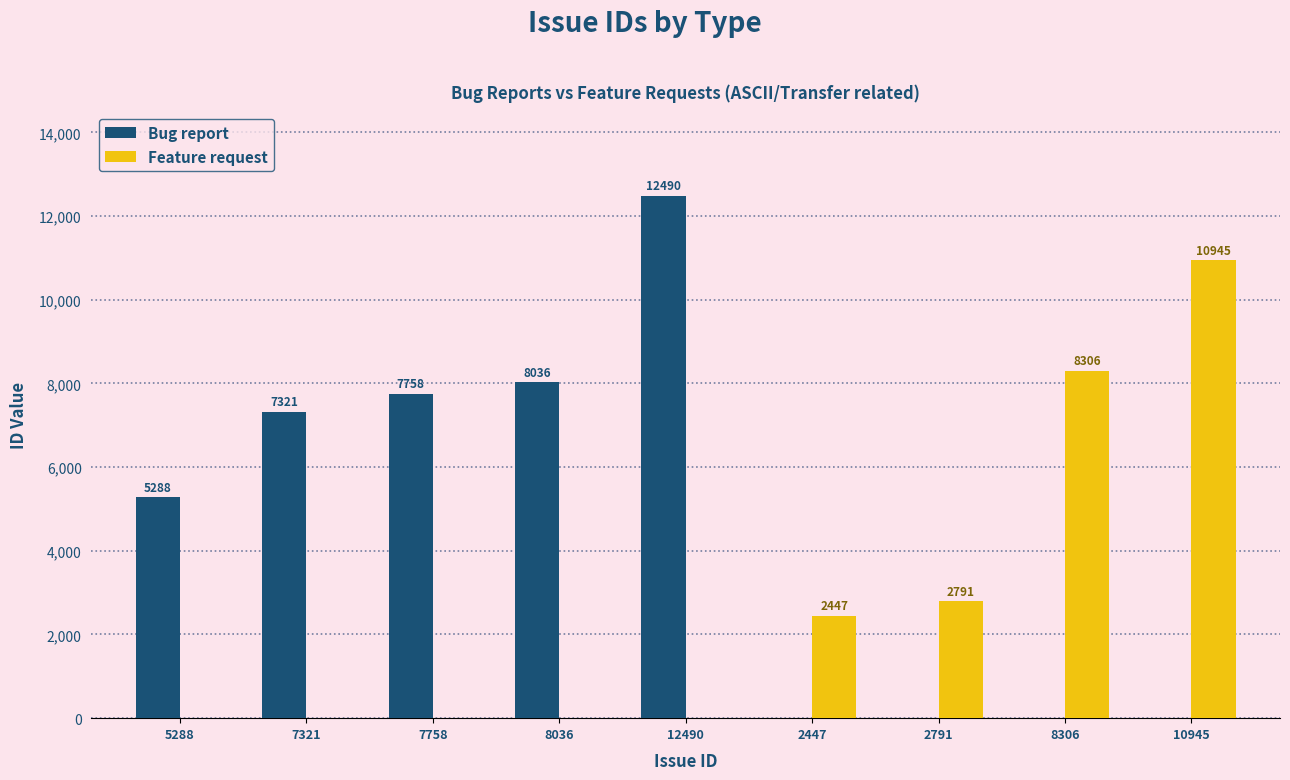

True or false: Feature request has a value of 0 at 12490.

True